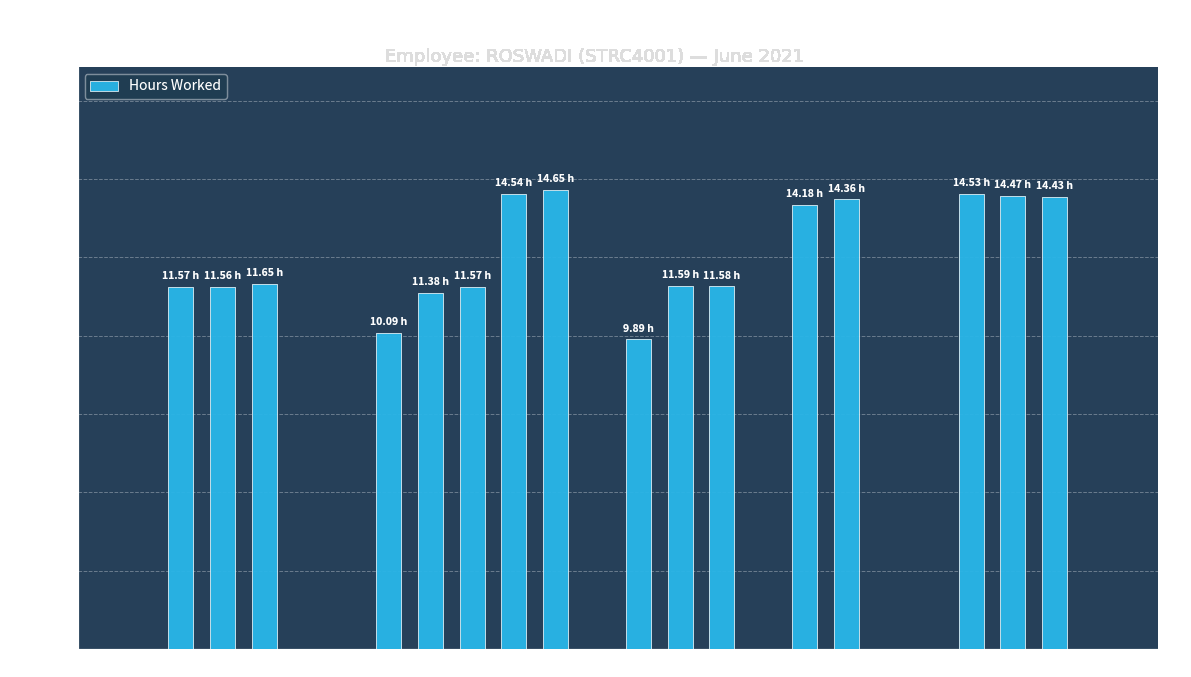

The chart shows a value of 21.4 at 18. True or false?

False